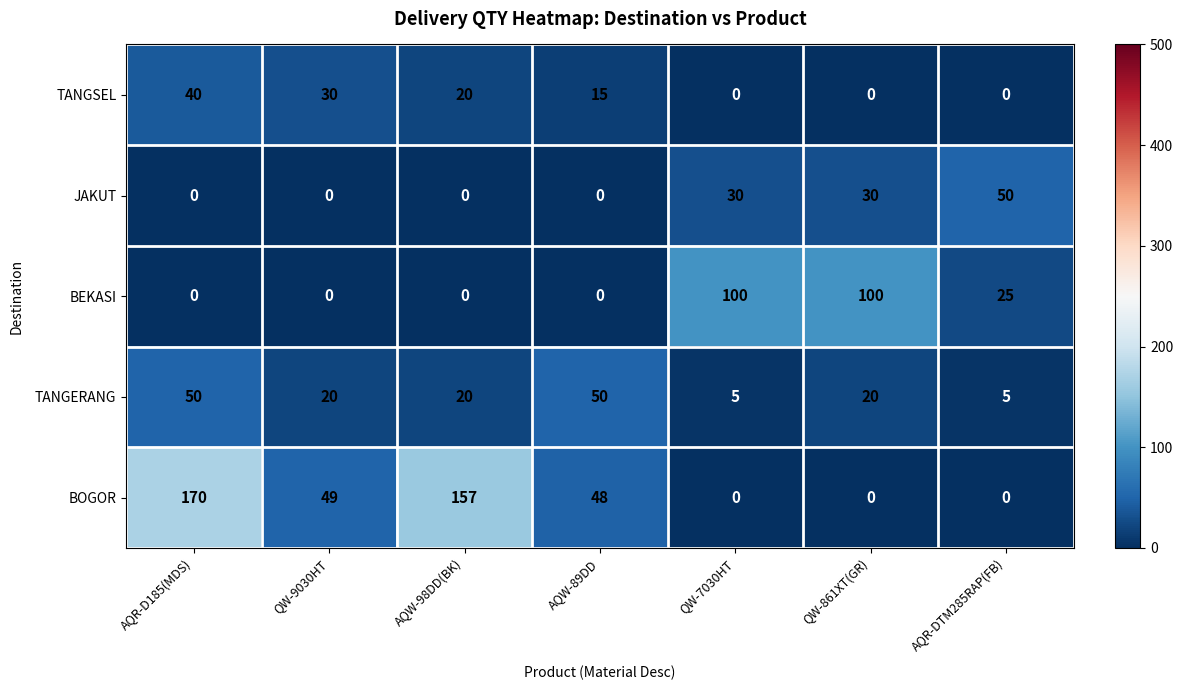

What is the minimum value for TANGERANG?

5